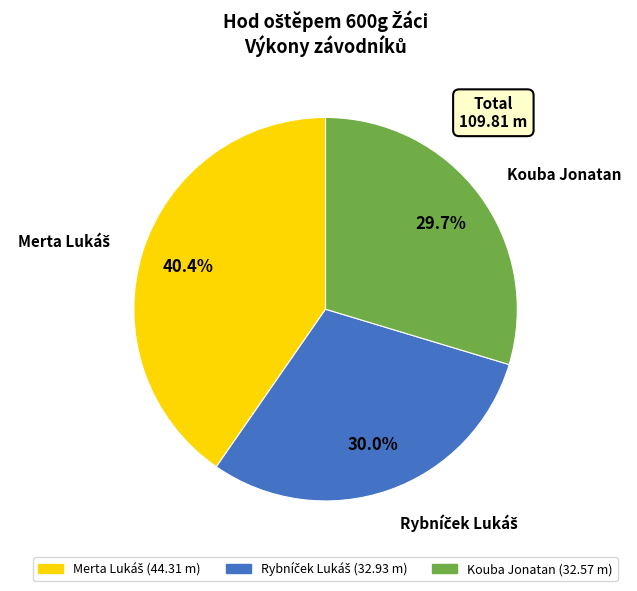

What portion of the pie excludes Kouba Jonatan?

70.3%